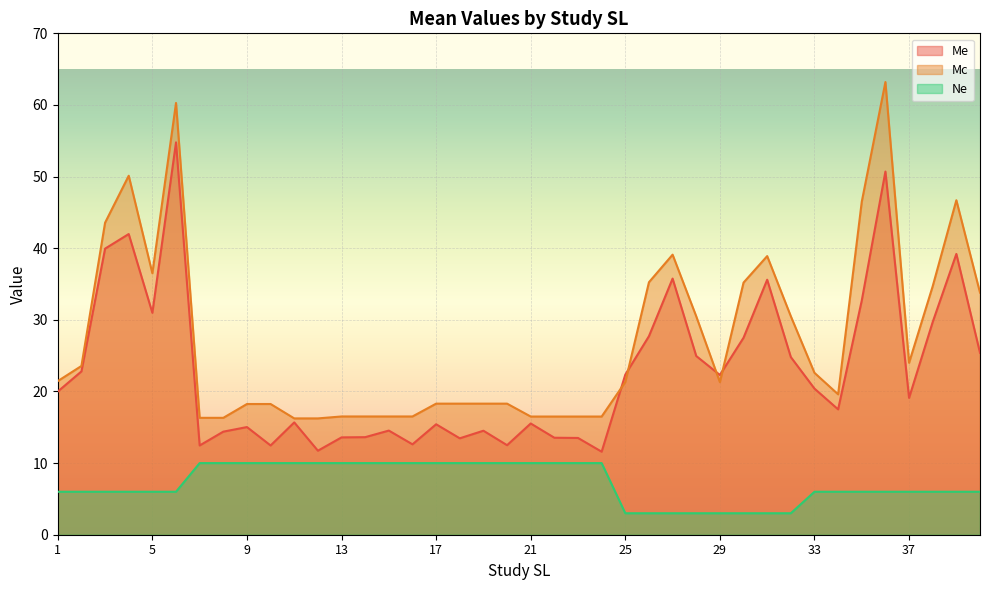

Is the value of Ne at 10 greater than the value of Me at 10?

No